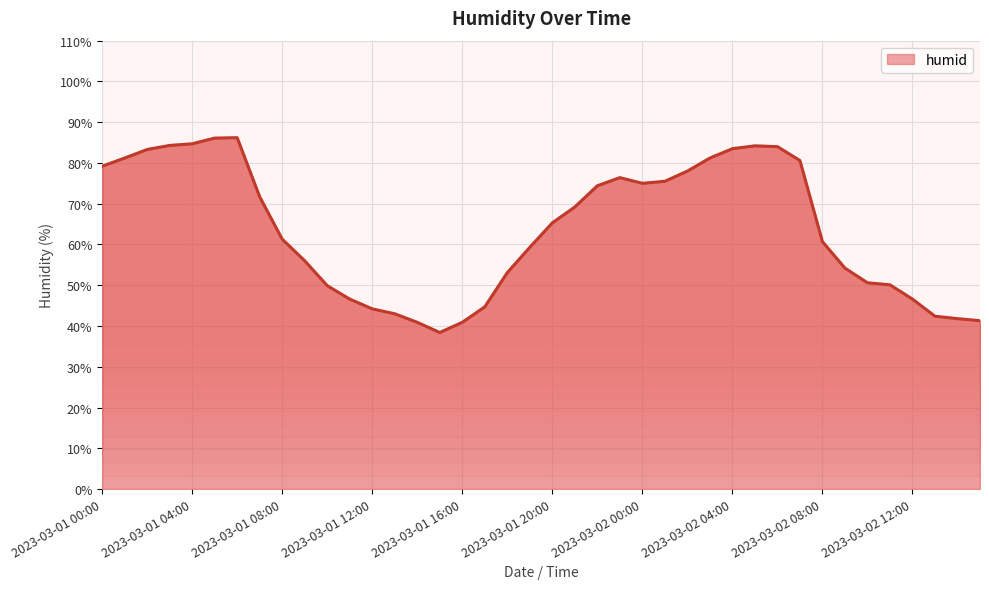

What is the difference between the second highest and minimum values?

47.7